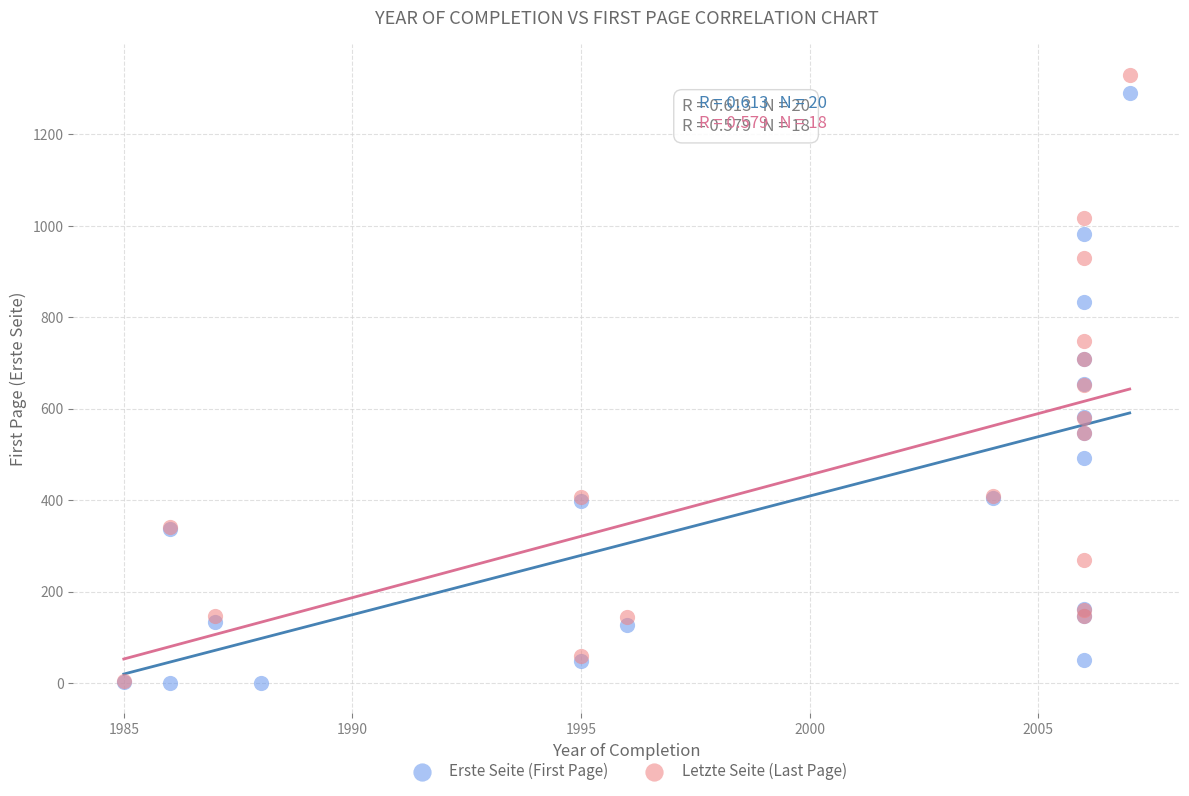

Which series has the widest spread of Y values?

Letzte Seite (Last Page)